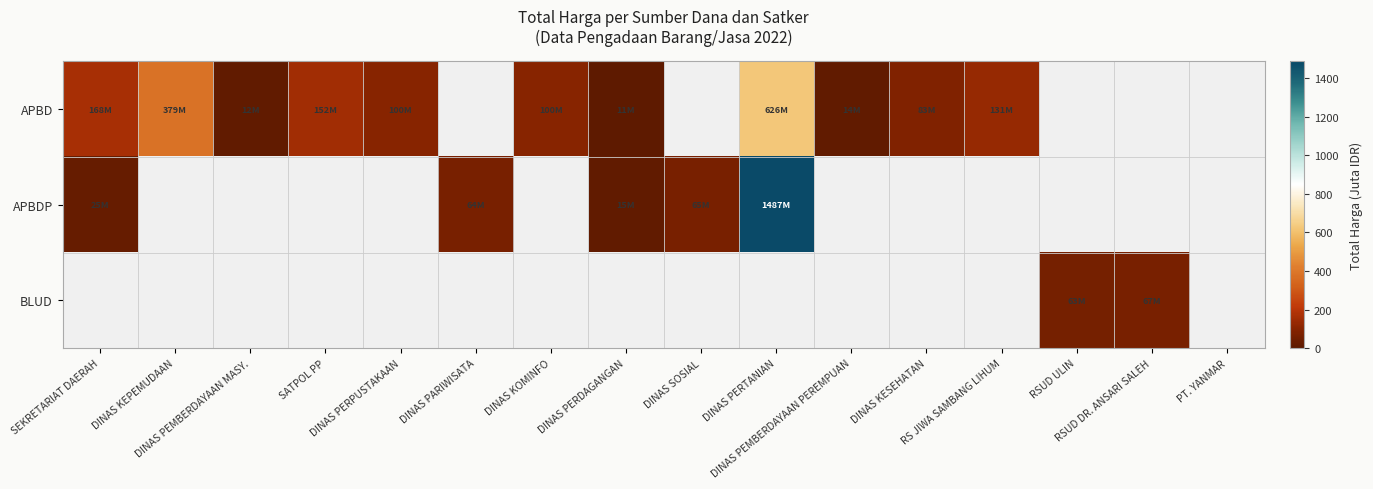

Which series has the largest total across all categories?

APBD